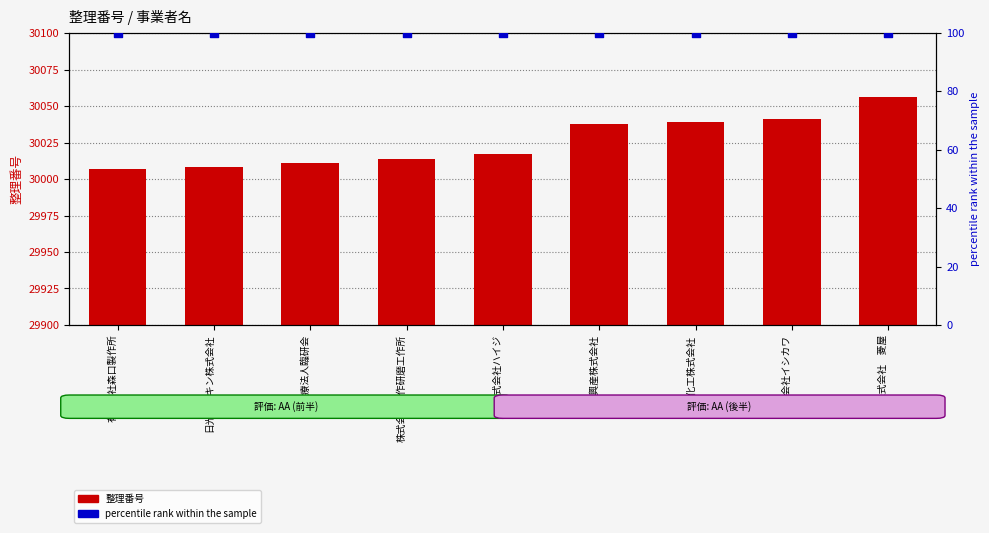

Is the value of 整理番号 at 医療法人臨研会 greater than the value of percentile rank within the sample at 日東化工株式会社?

Yes